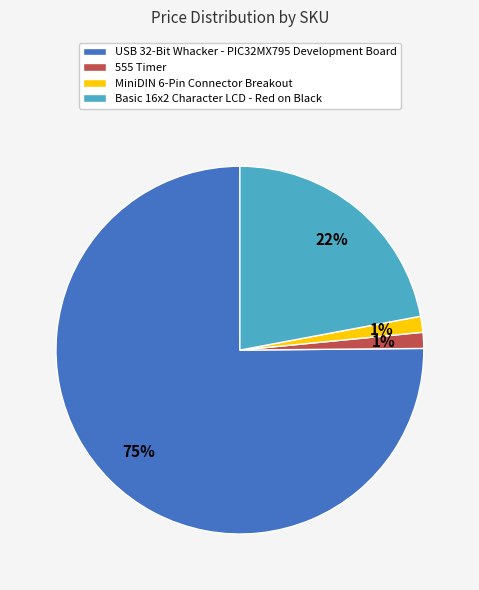

To the nearest percent, what portion does 555 Timer represent?

1%